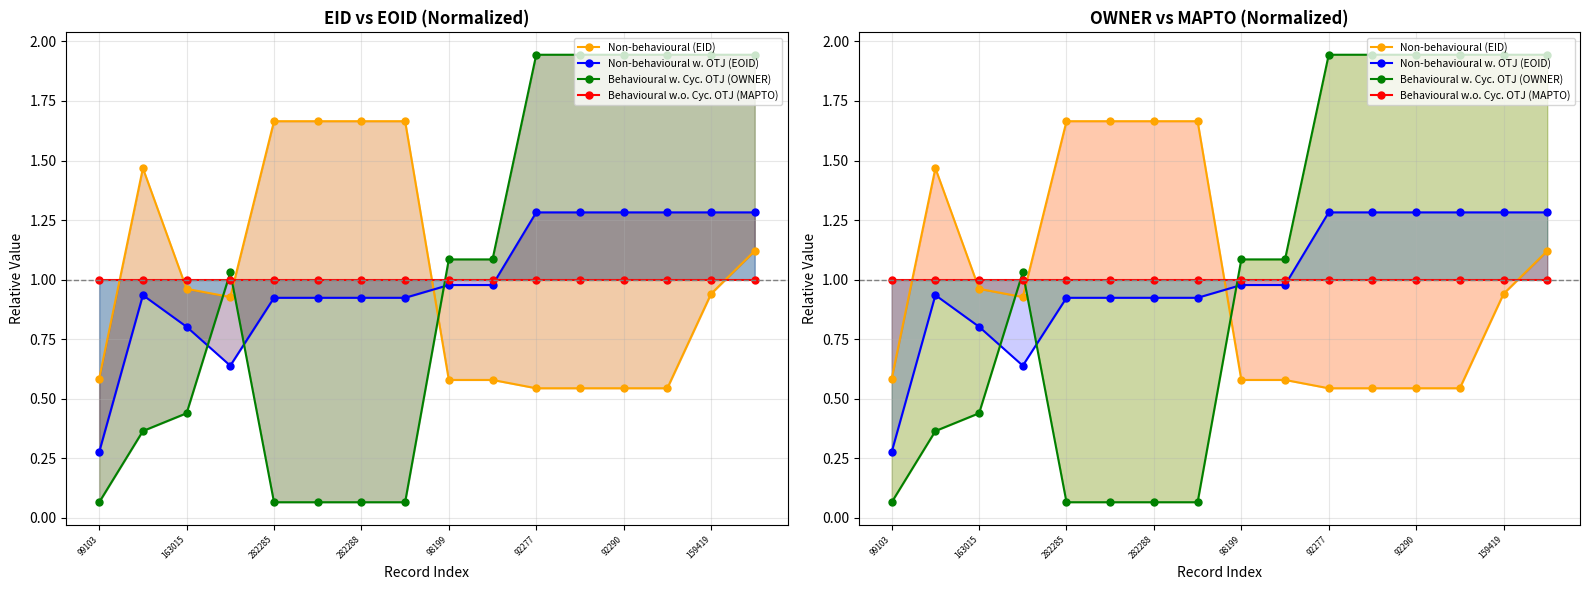

How many data points in Behavioural w. Cyc. OTJ (OWNER) are above 1?

9